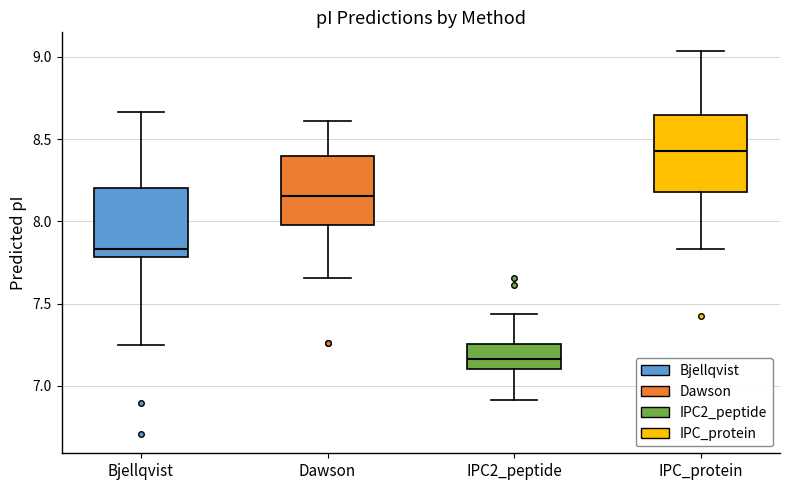

Which box's median line is the lowest?

IPC2_peptide